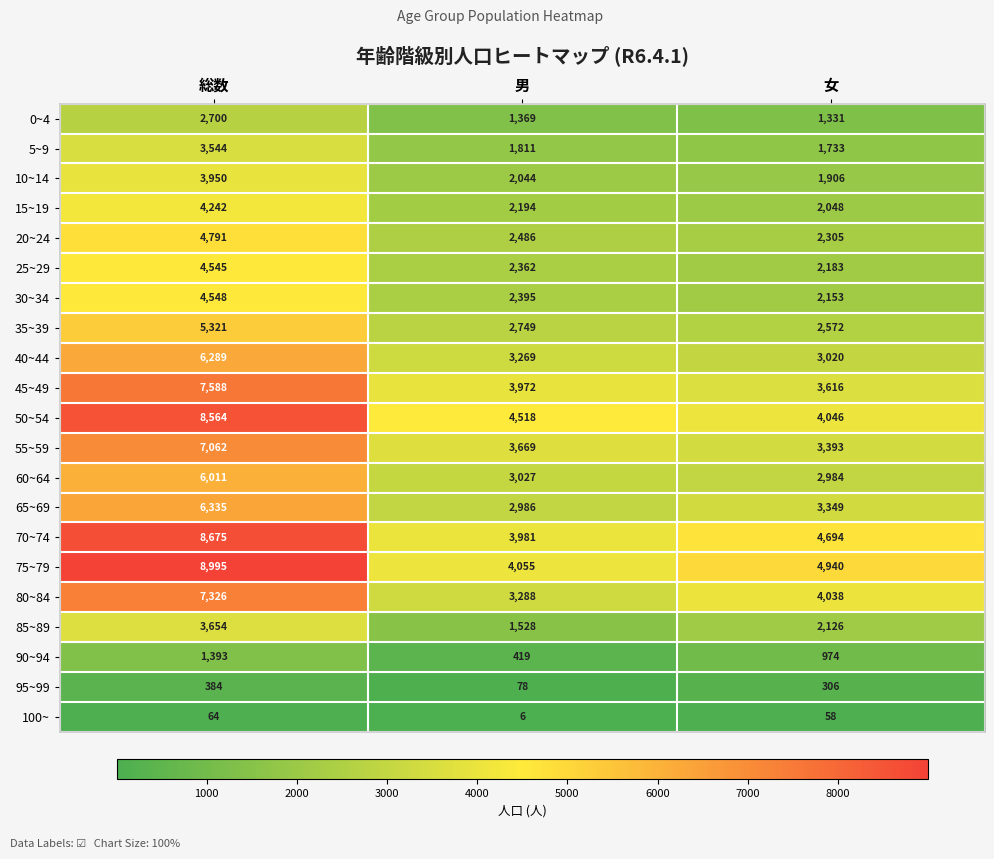

The 60~64 series shows 2984 at 女. True or false?

True